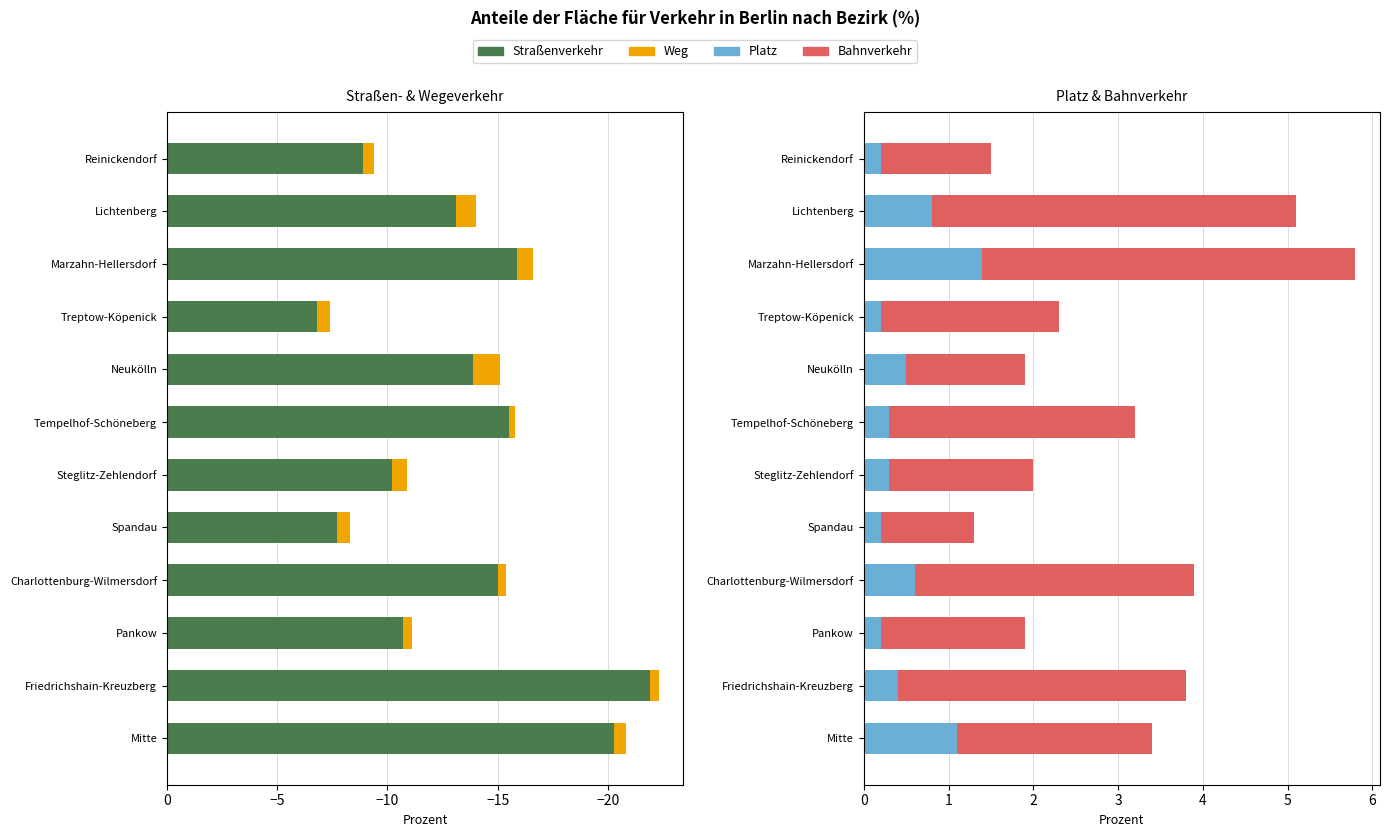

Is the value of Platz at Neukölln greater than the value of Straßenverkehr at Tempelhof-Schöneberg?

Yes